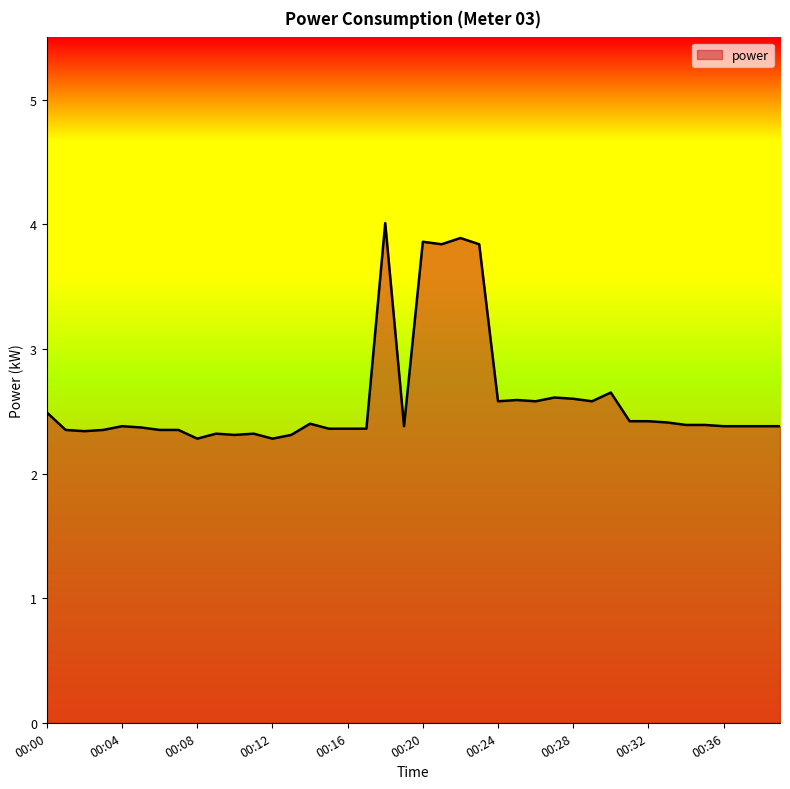

What is the difference between the maximum and minimum values?

1.7